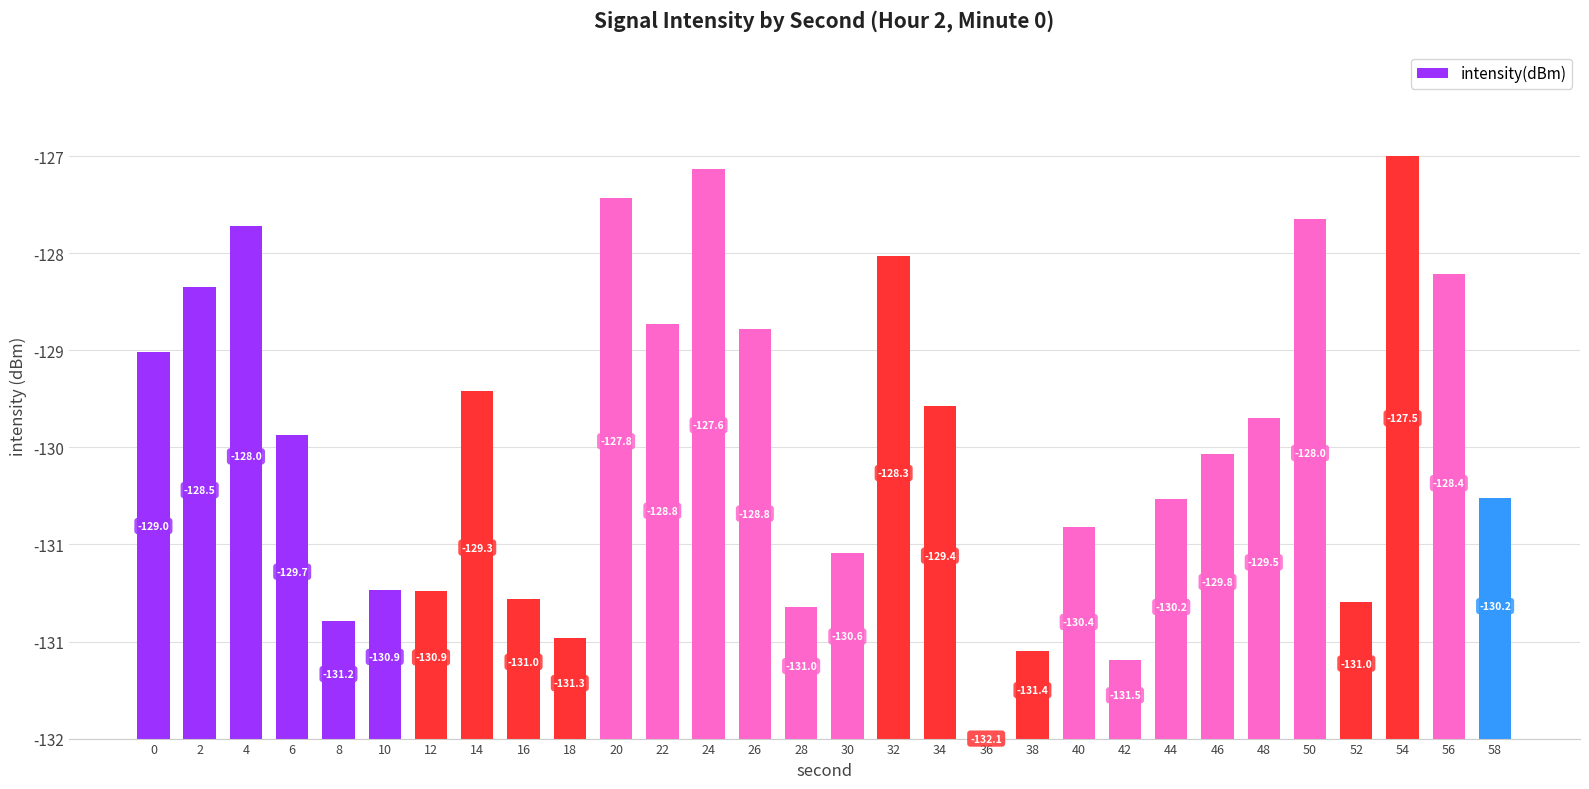

Are the bars horizontal?

No